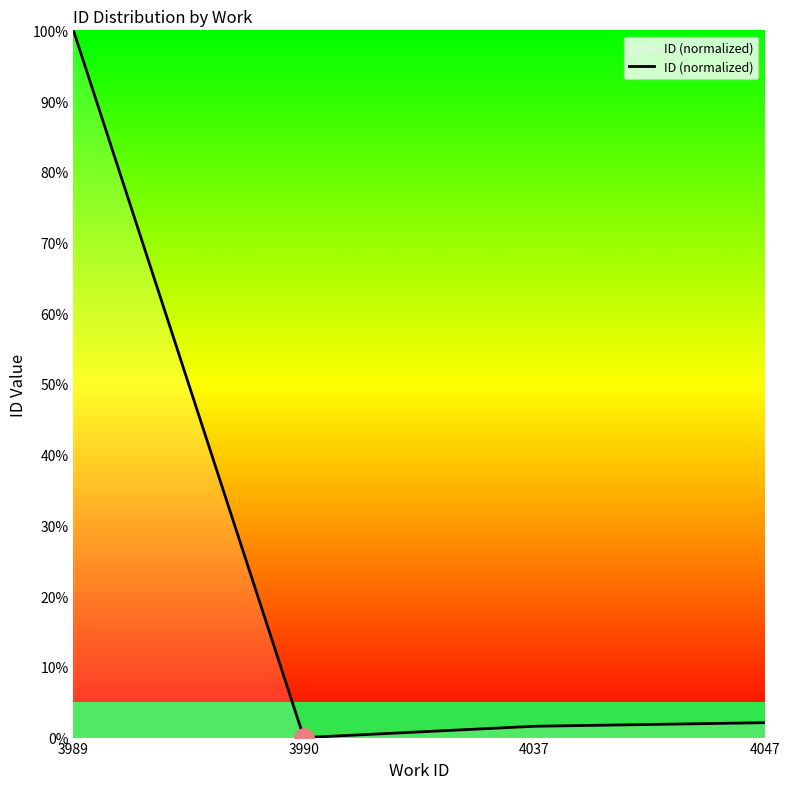

What is the ratio of the value at 4037 to the value at 4047?

0.8